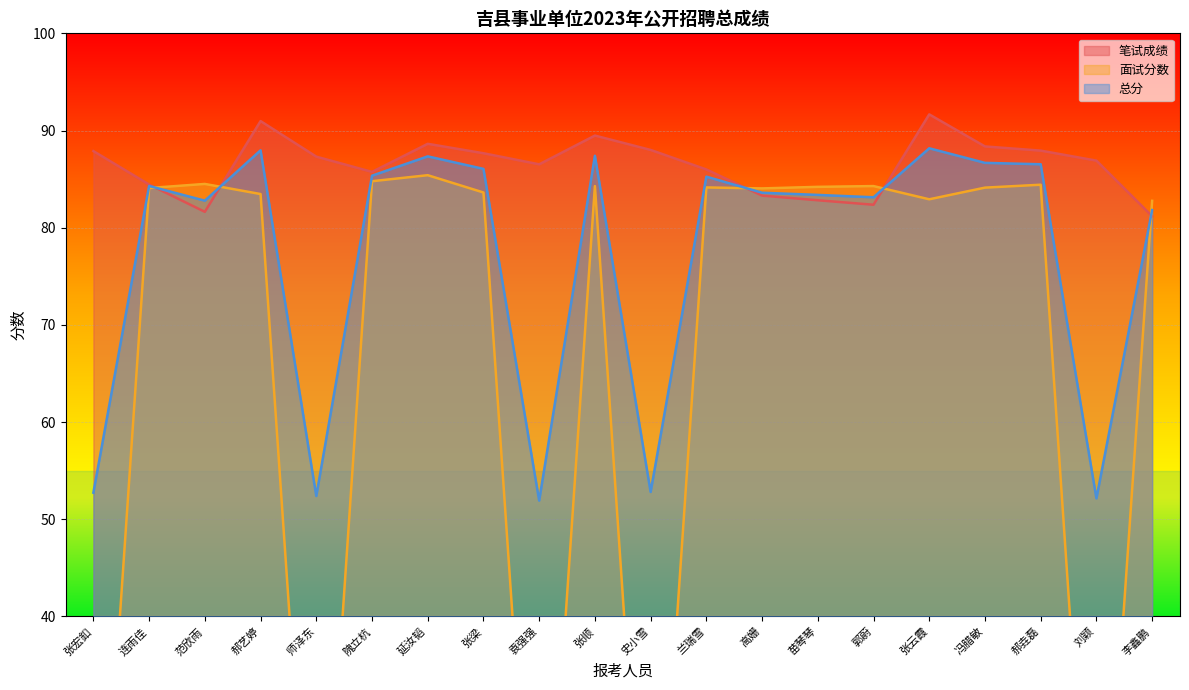

True or false: 总分 has a value of 42.4 at 郝垚磊.

False